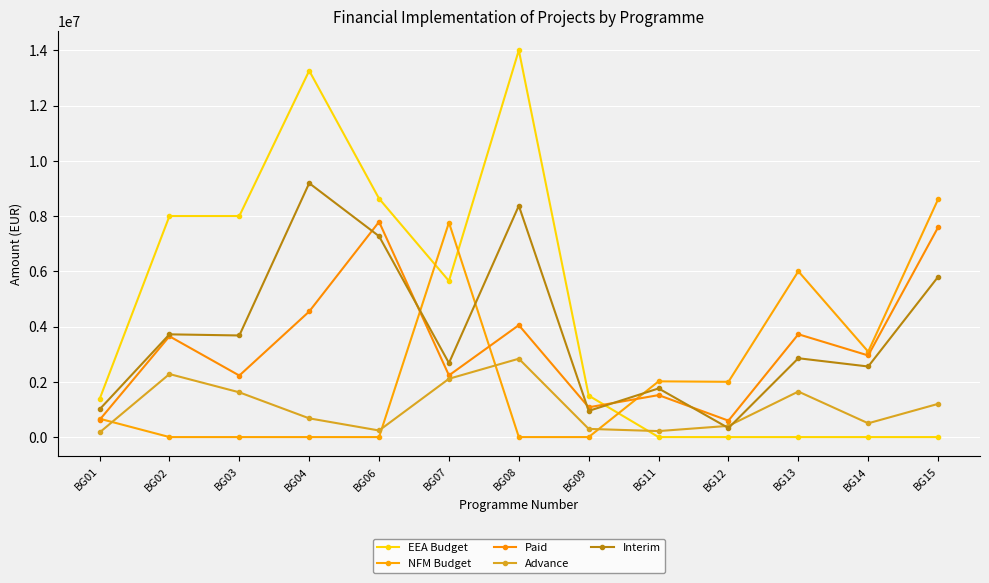

The value of EEA Budget at BG11 is -5200286. True or false?

False